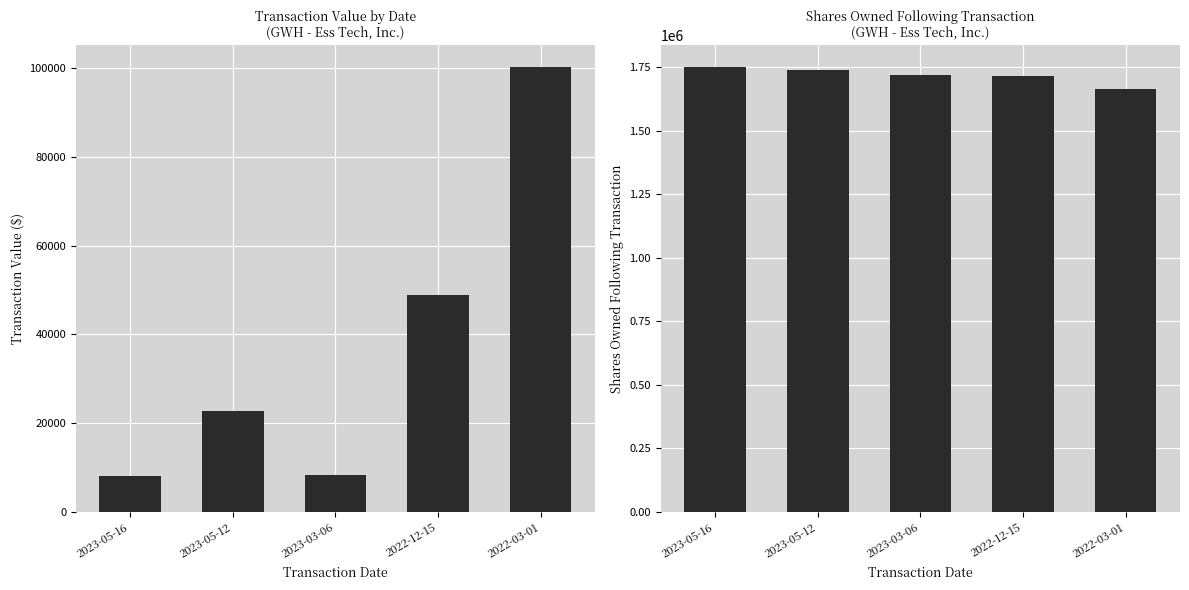

What is the label of the 1st bar from the left?

2023-05-16